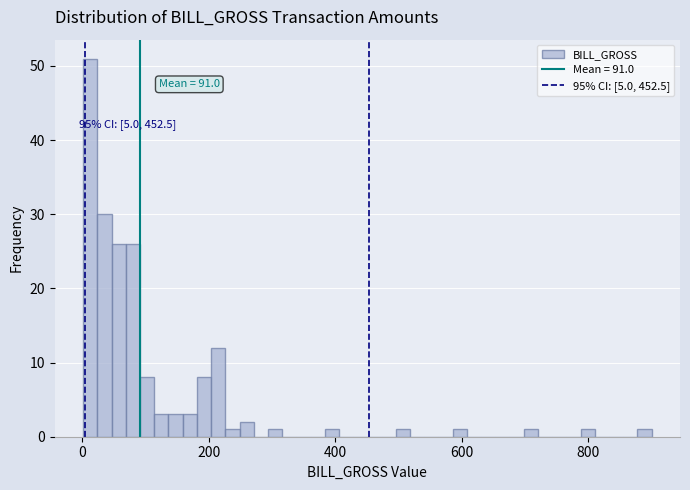

Read against the x-axis, roughly where is the centre of the tallest bar?

20